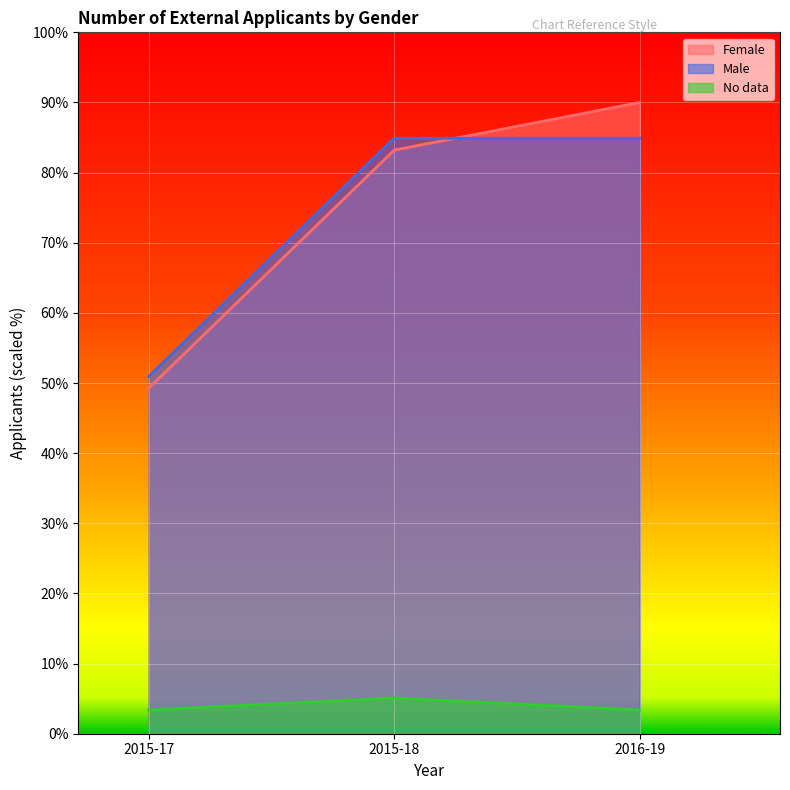

What is the difference between the highest and lowest values at 2015-18?

79.8